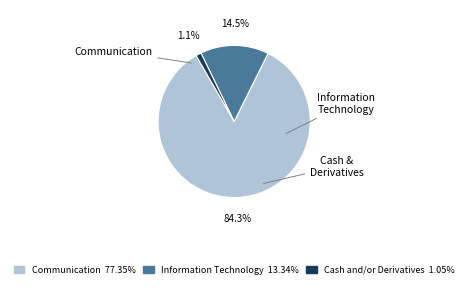

Is there any slice that represents more than half of the pie?

Yes